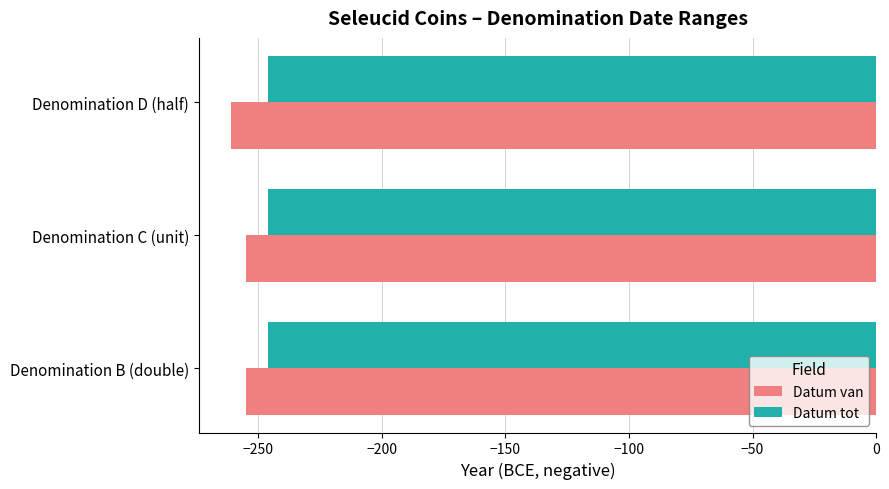

True or false: Datum tot has a value of -246 at Denomination C (unit).

True